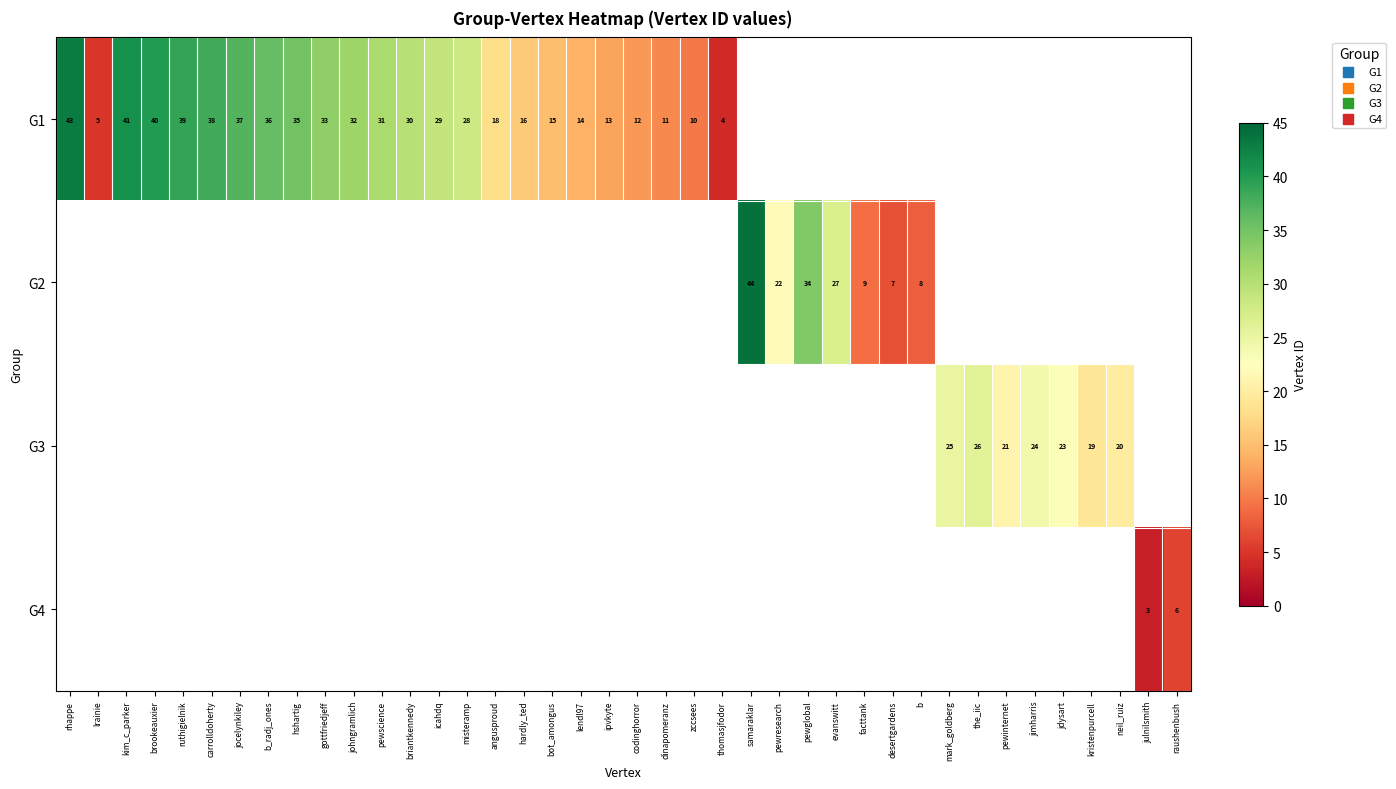

Between the_iic and rhappe, which is larger?

rhappe